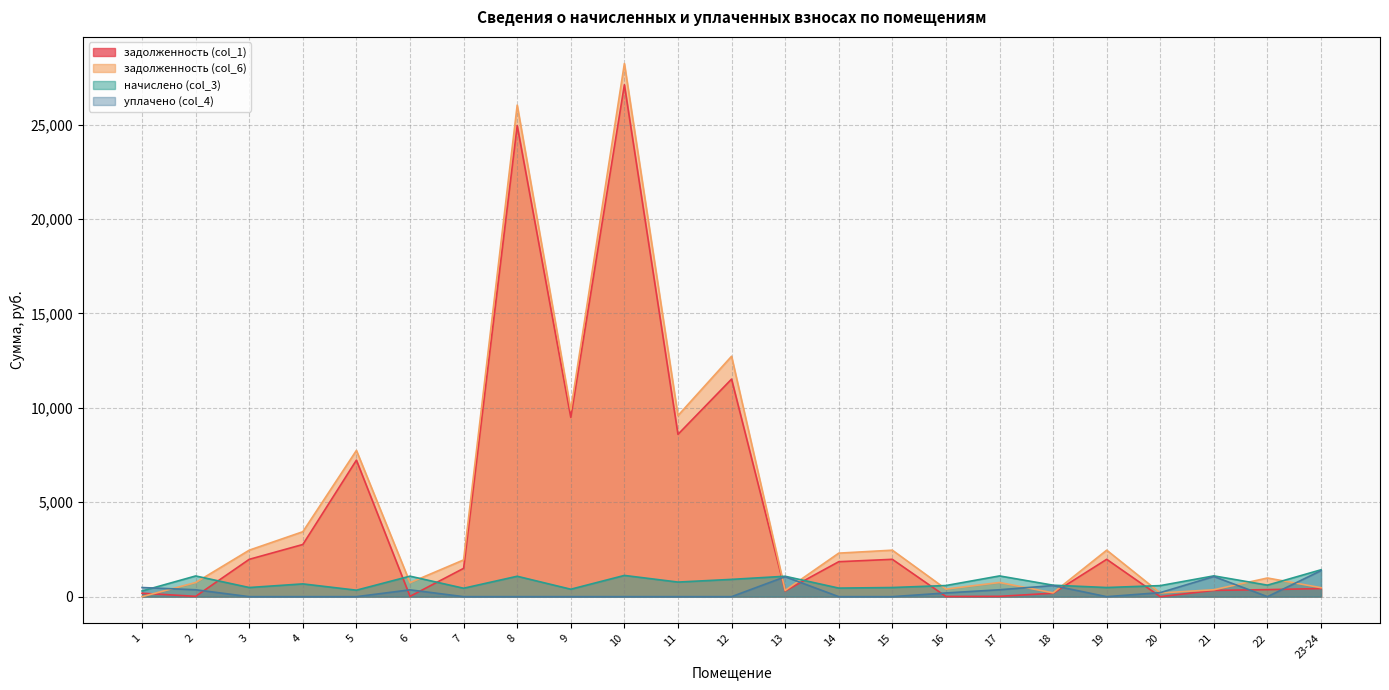

Where does the задолженность (col_1) series first go above 1499?

3